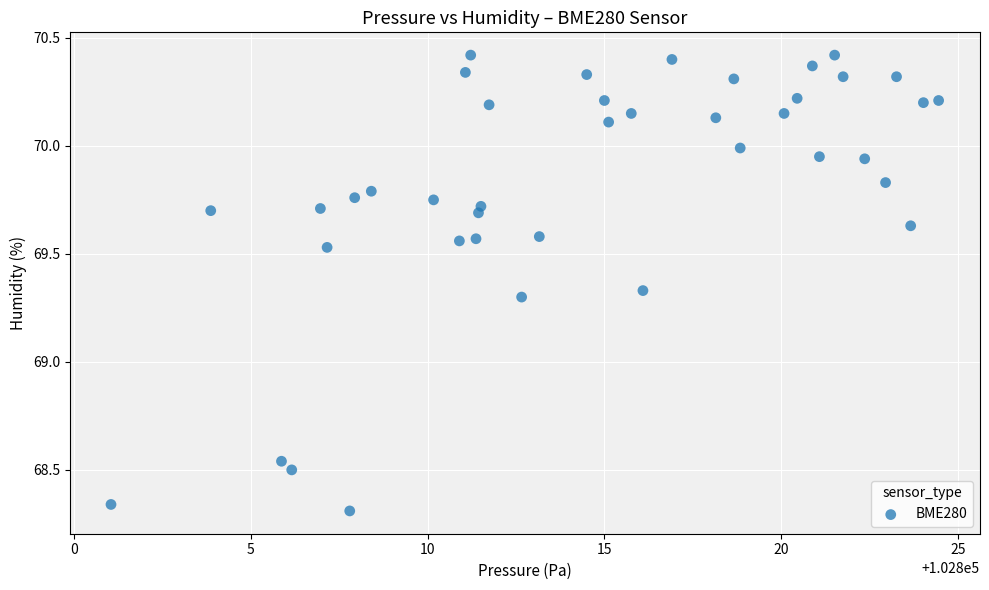

What is the range of Y values (max minus min)?

2.1